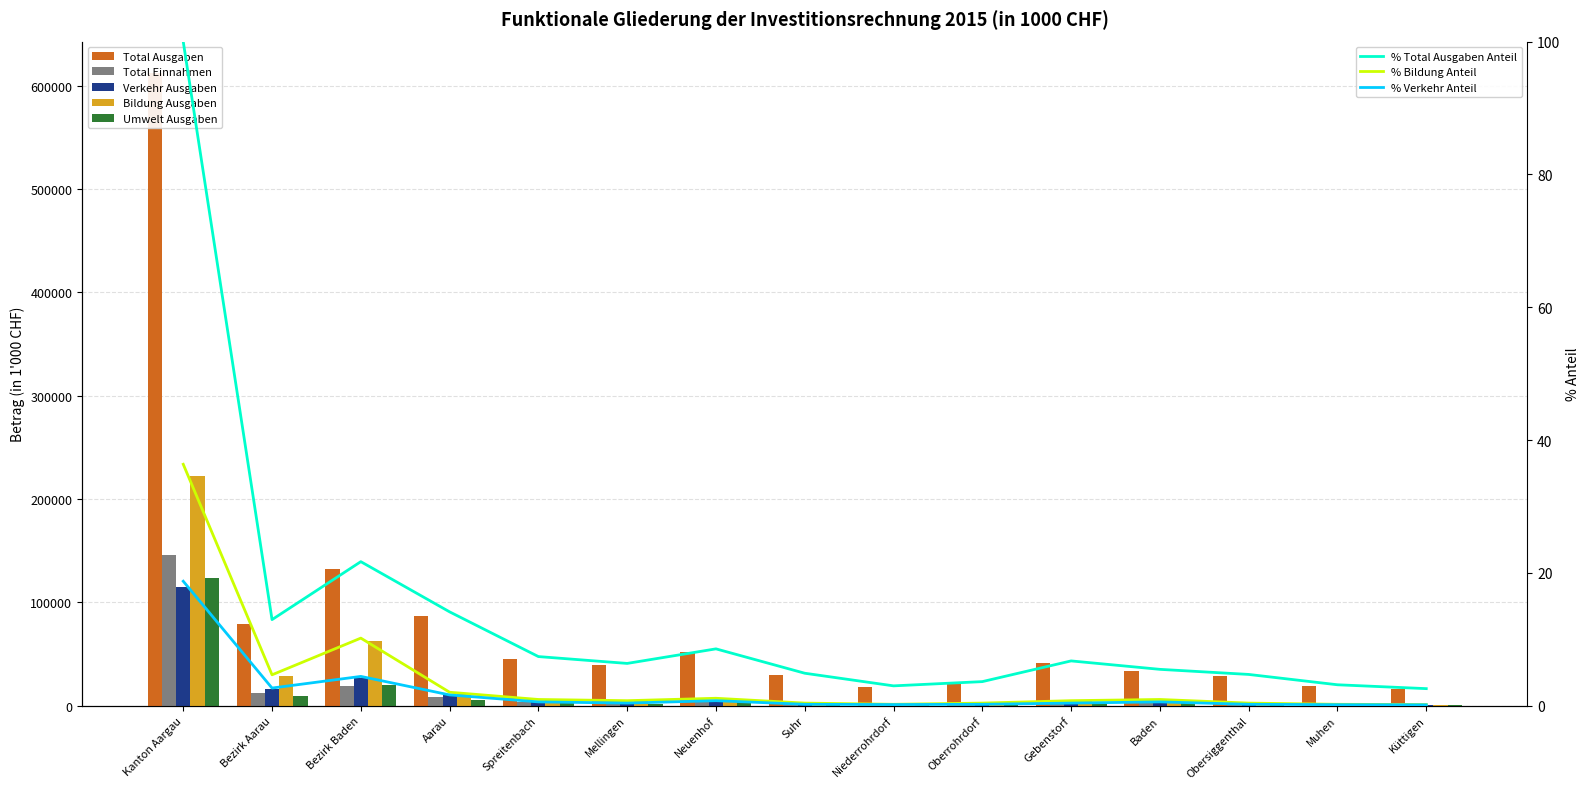

List the series in order of their peak value, lowest first.

Verkehr Ausgaben, Umwelt Ausgaben, Total Einnahmen, Bildung Ausgaben, Total Ausgaben